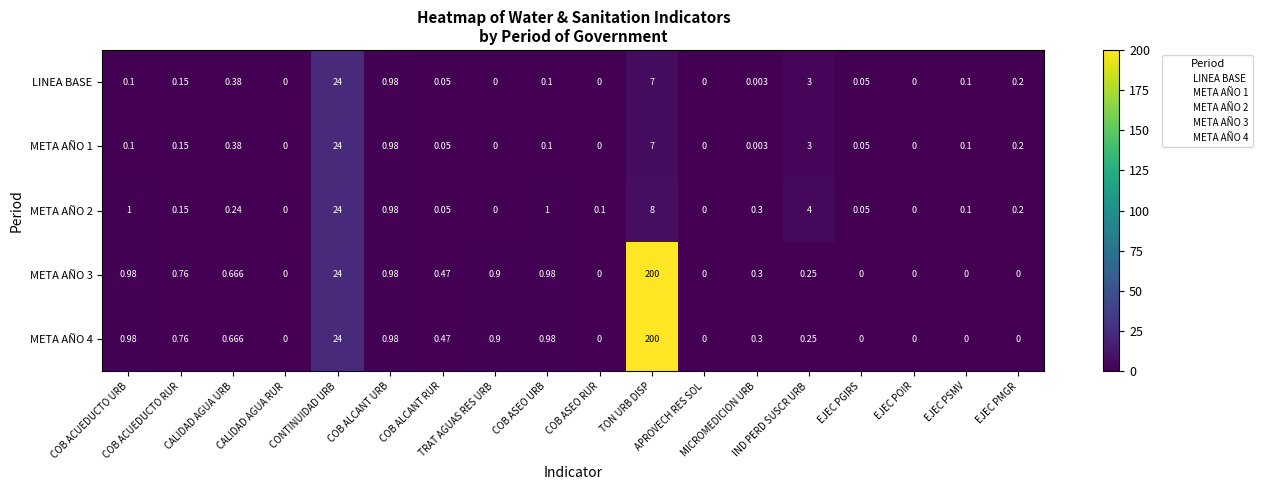

How many series are shown in this chart?

5